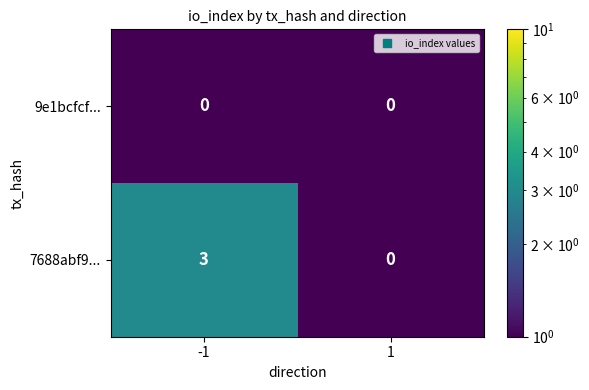

What is the sum of the 7688abf9... values at 1 and -1?

3